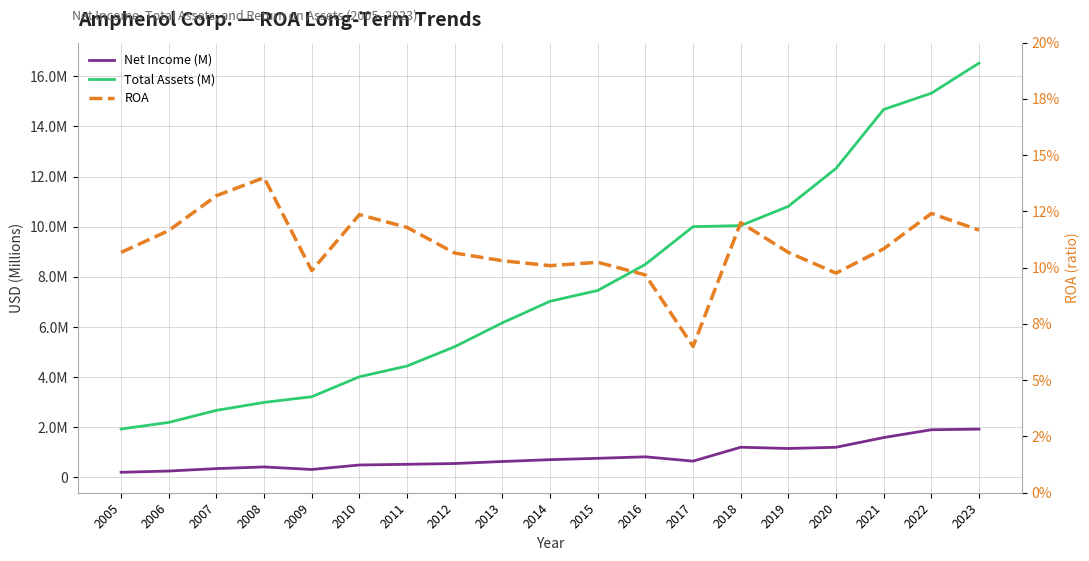

What is the total value across all series at 2006?

2451088.1